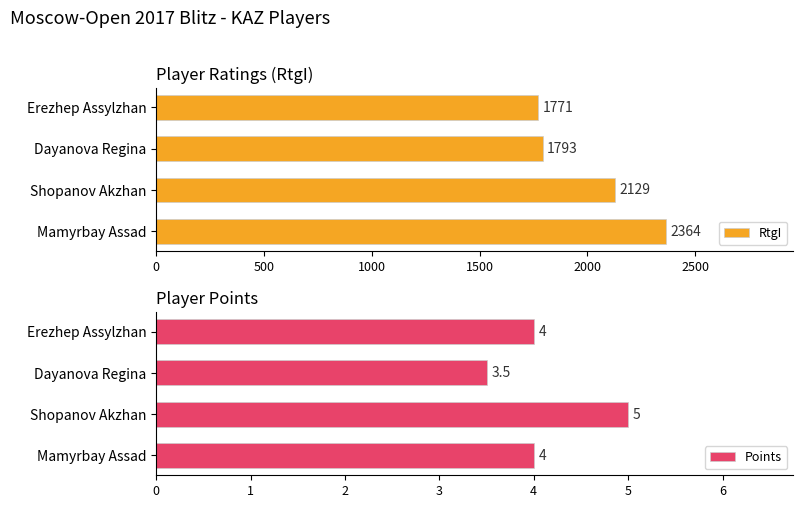

What is the average value of the Points series?

4.1